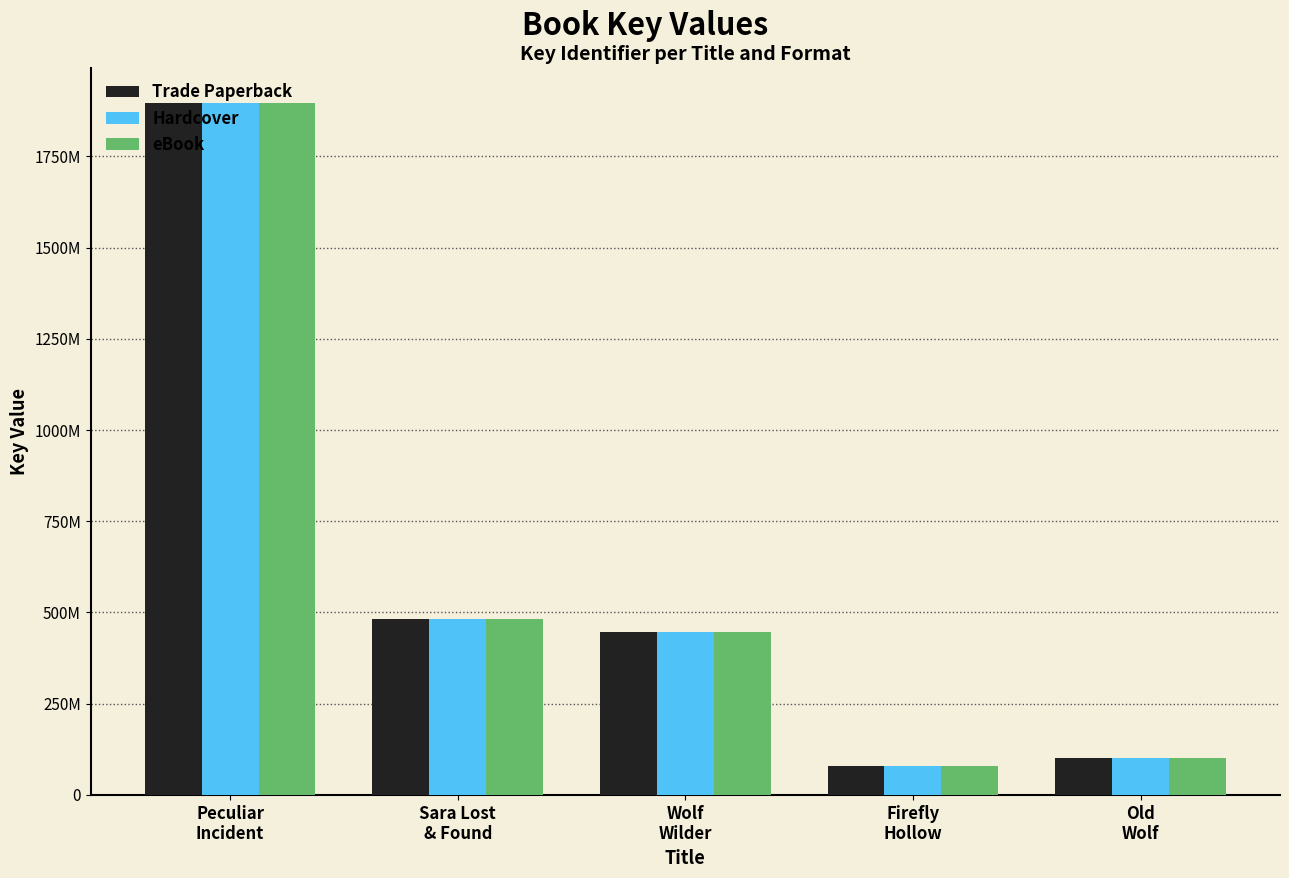

What is the average value of the Hardcover series?

600805211